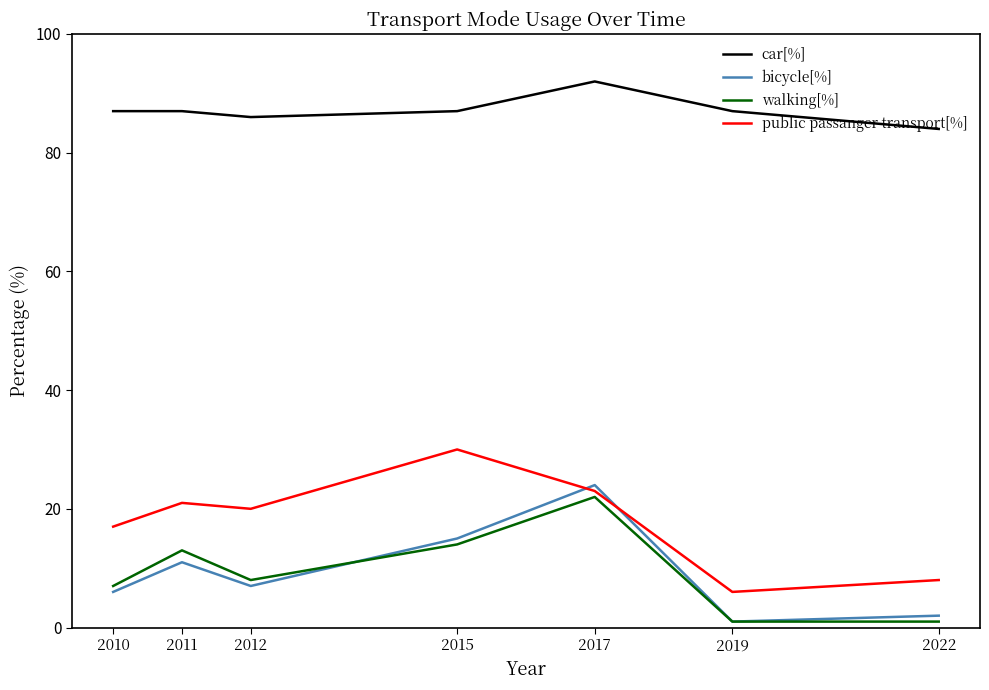

Rank the categories by bicycle[%] value from lowest to highest.

2019, 2022, 2010, 2012, 2011, 2015, 2017